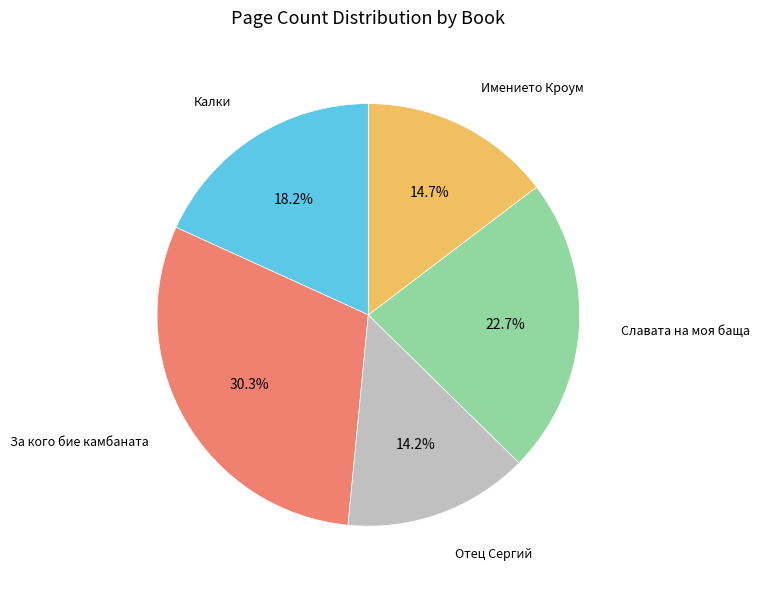

What is the largest slice in the pie chart?

За кого бие камбаната